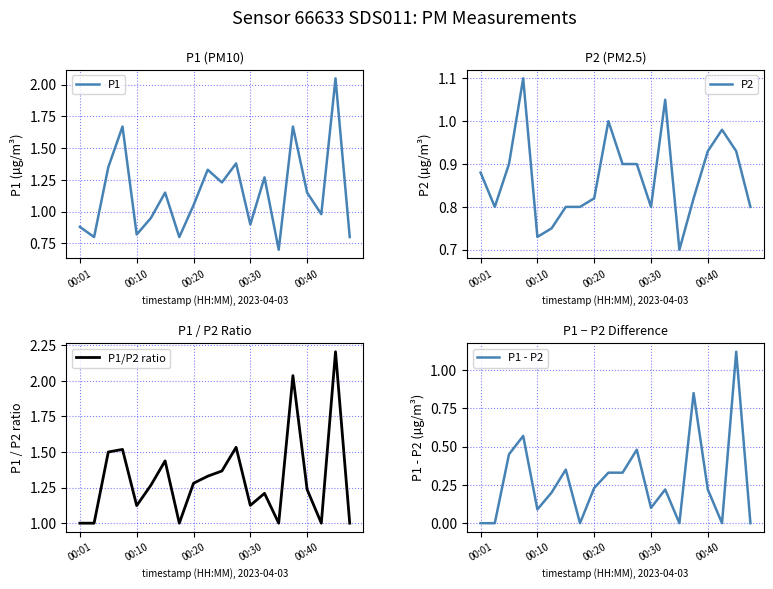

True or false: P1 - P2 has a value of 0.1 at 00:10.

True